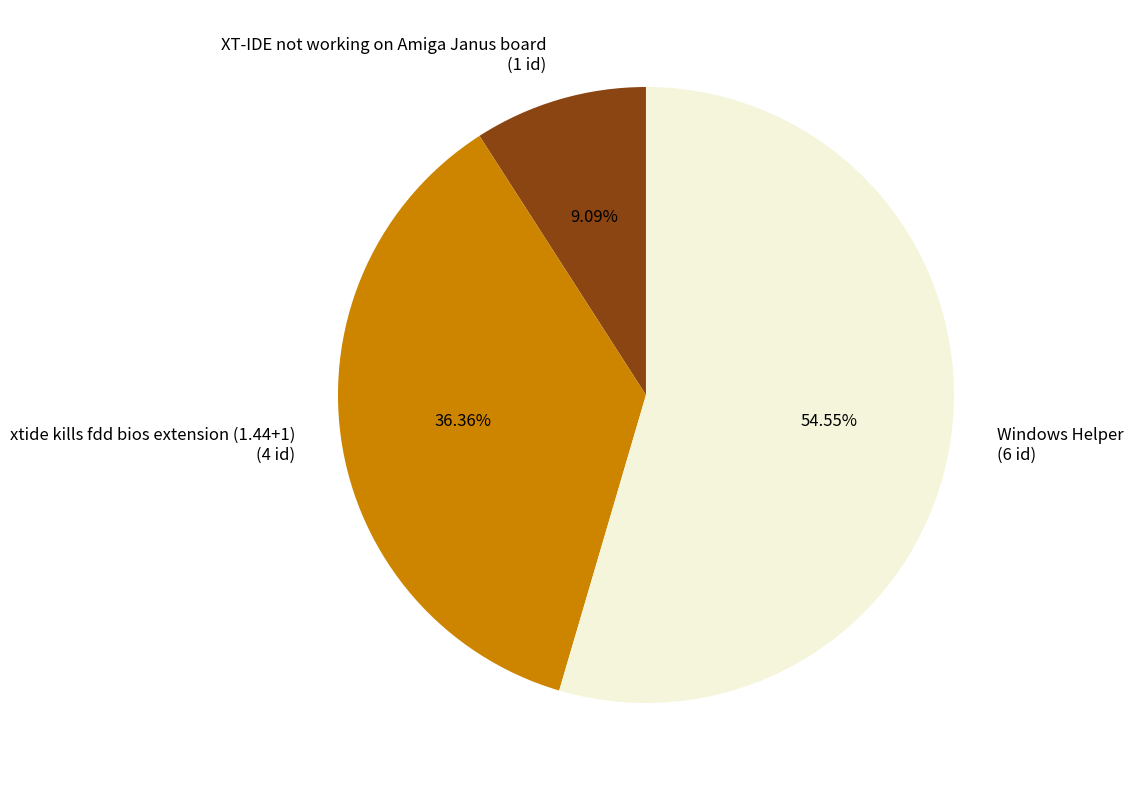

Which category accounts for the majority?

Windows Helper